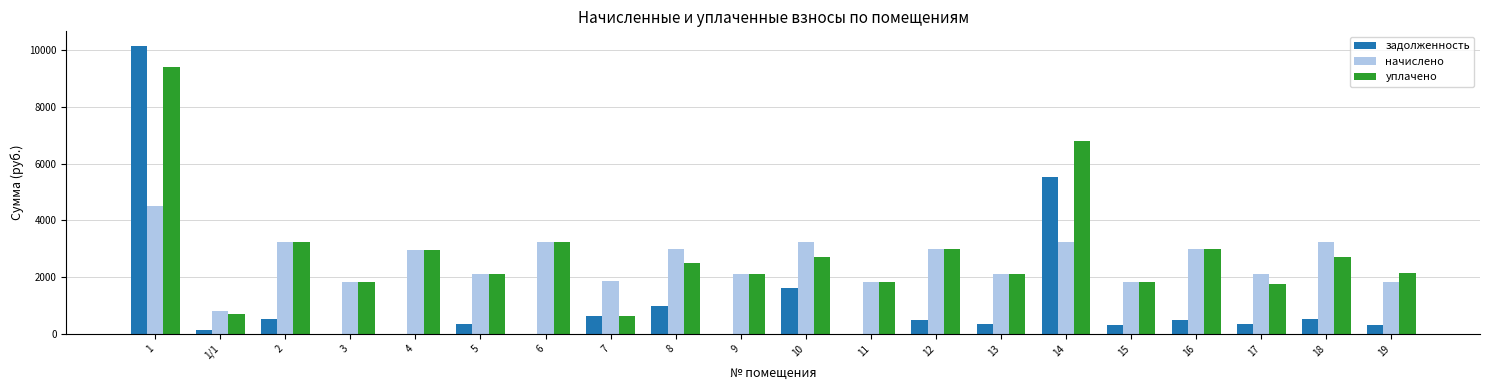

What is the sum of the задолженность values at 3 and 2?

539.5